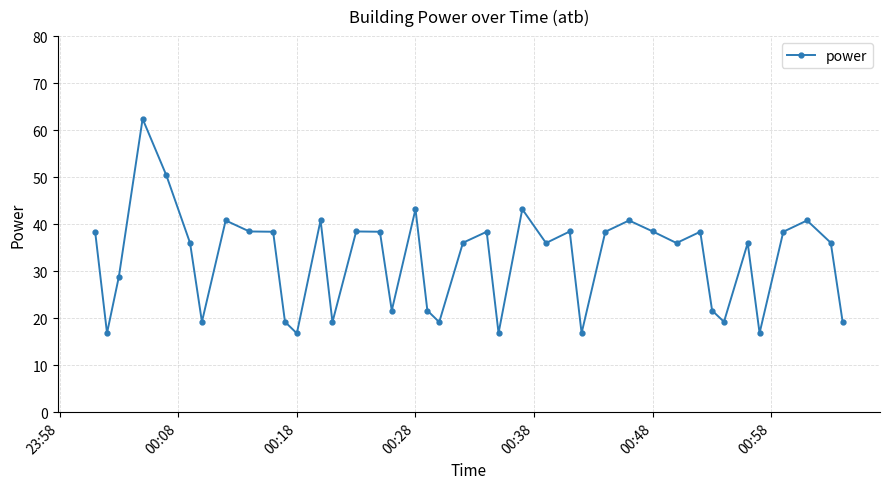

What is the difference between the maximum and minimum values?

45.6